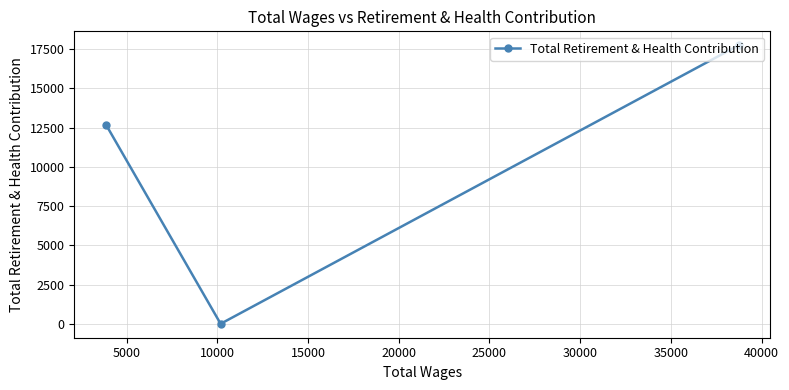

What is the difference between the second highest and minimum values?

12698